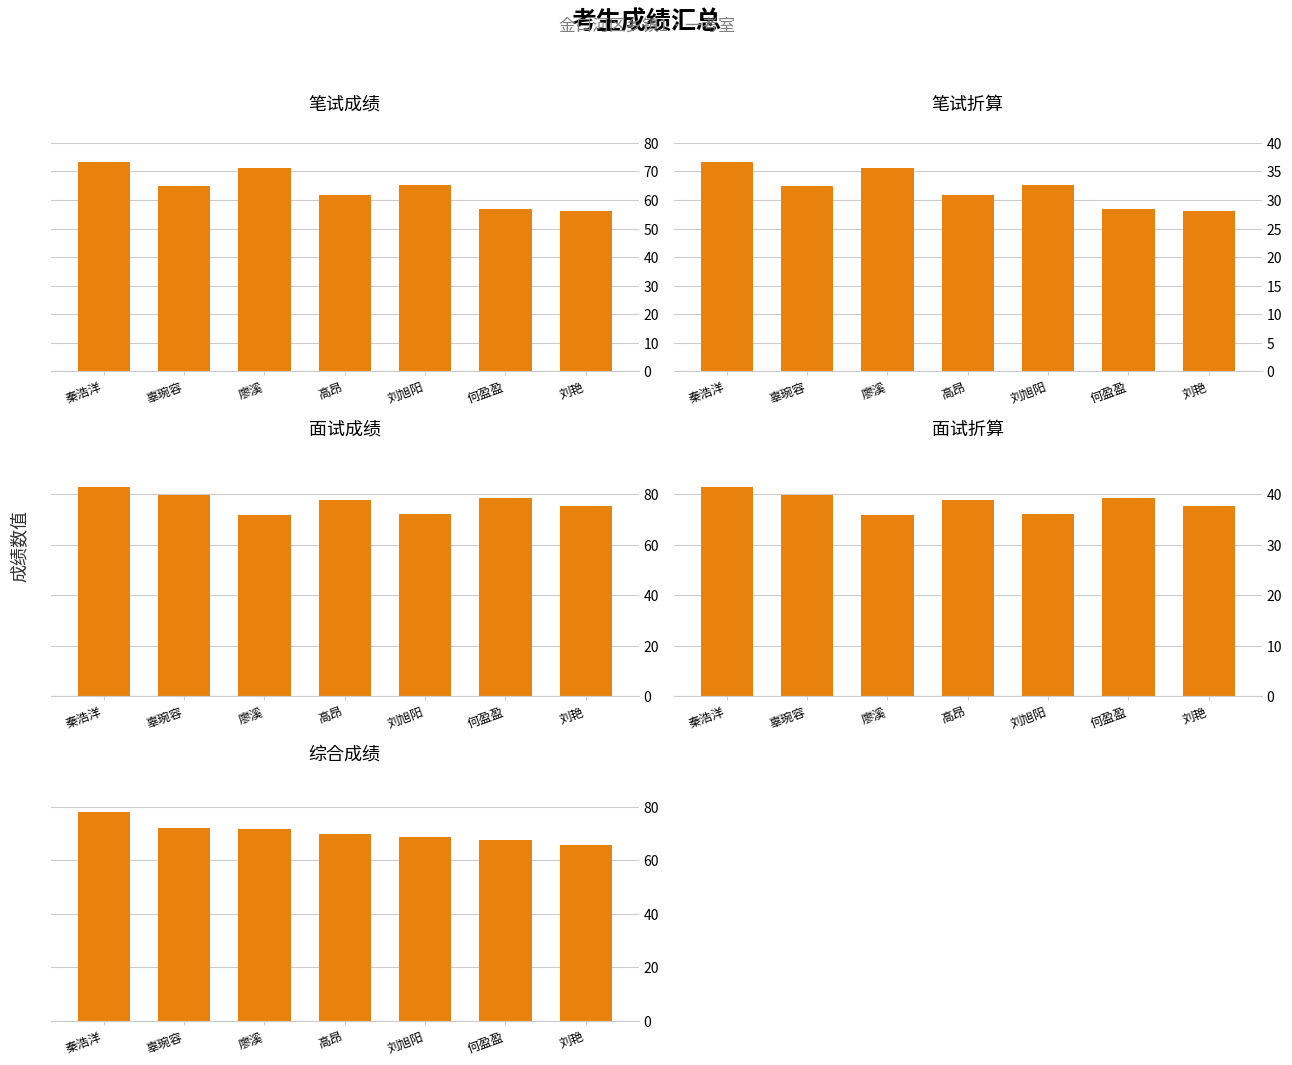

Count the number of data series in this chart.

5